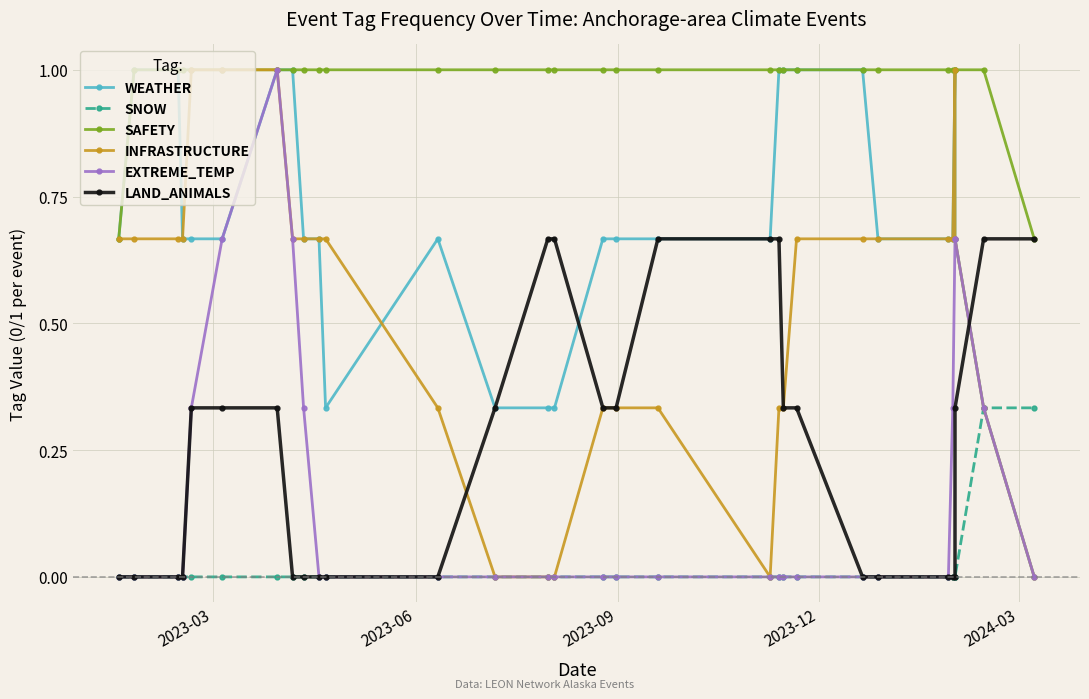

Which series has the largest total across all categories?

SAFETY